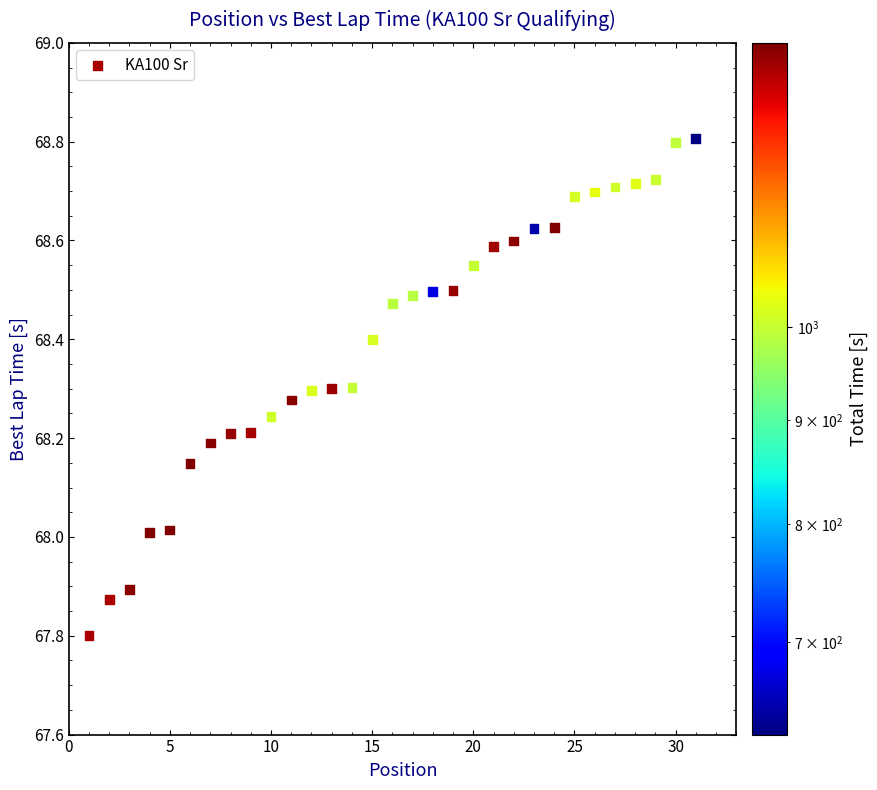

What is the range of Y values (max minus min)?

1.0